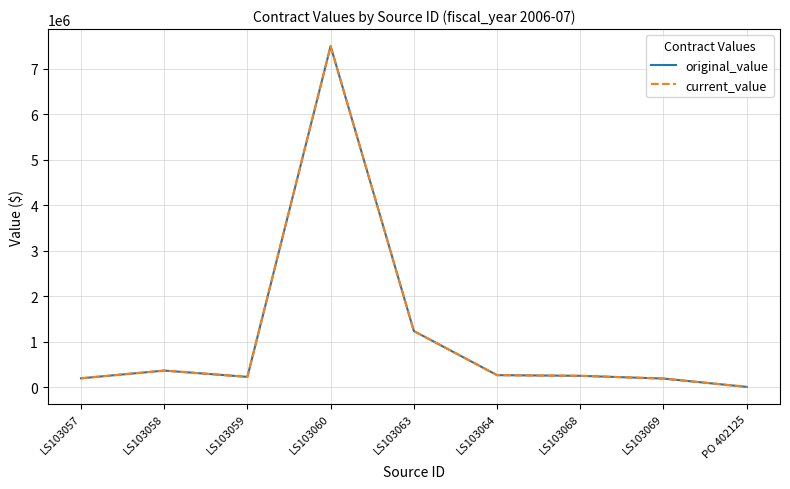

True or false: original_value has more than 2 points higher than both neighbors.

False